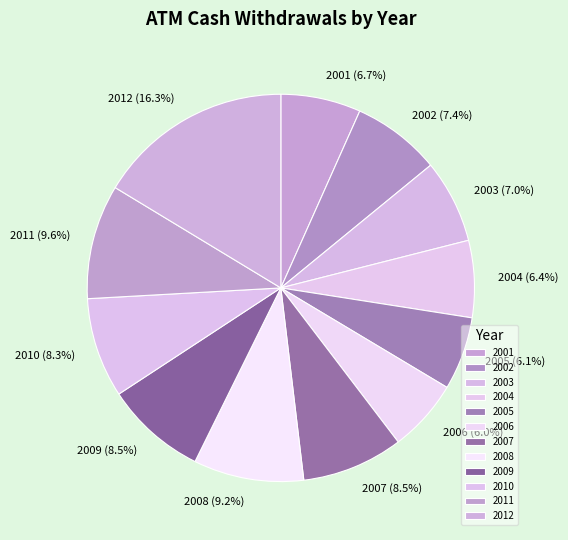

Between 2001 and 2010, which is larger?

2010